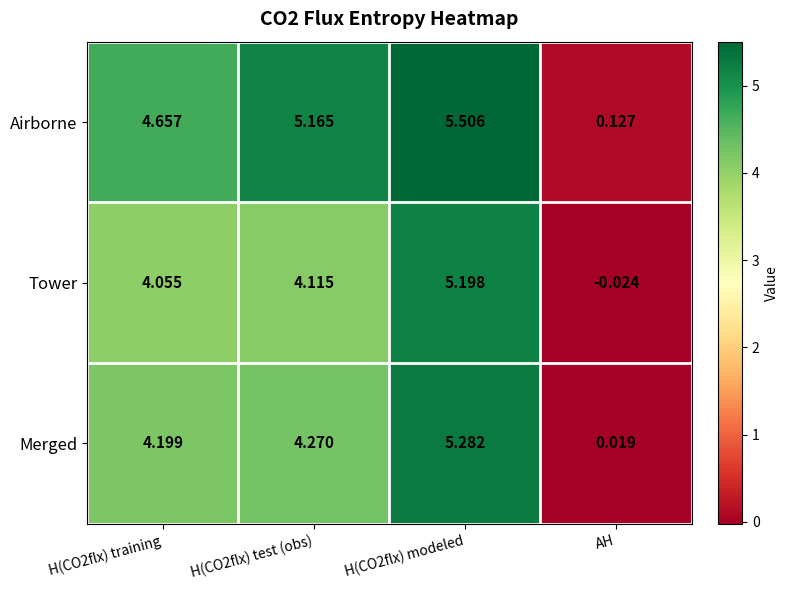

At which label does Tower reach its minimum?

AH